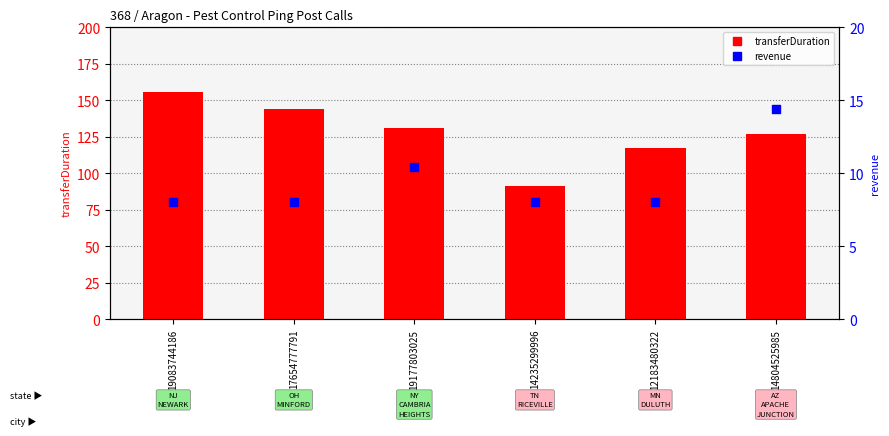

Which series has the largest Y range (max minus min)?

transferDuration